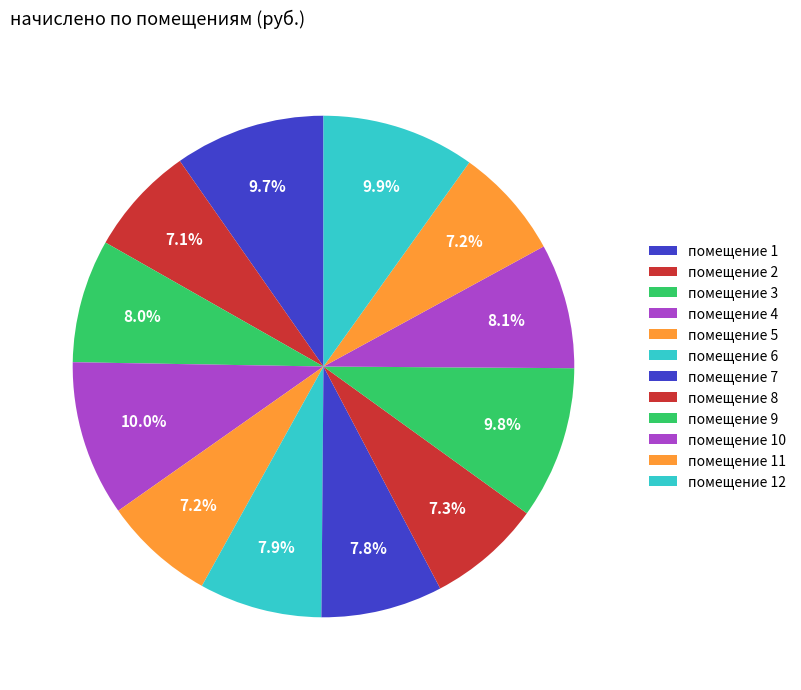

How many segments does this pie chart have?

12